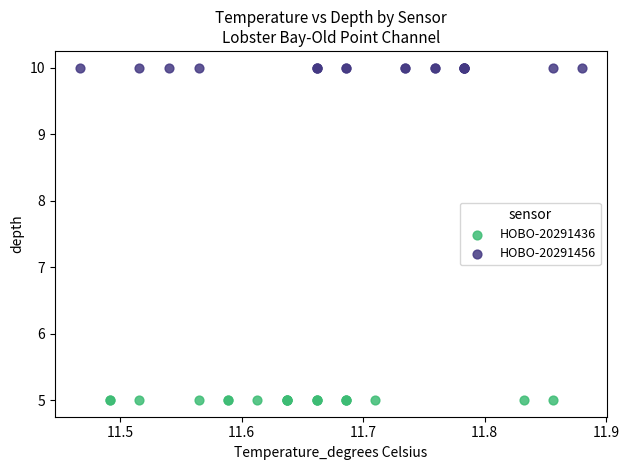

Which series reaches the minimum Y coordinate?

HOBO-20291436